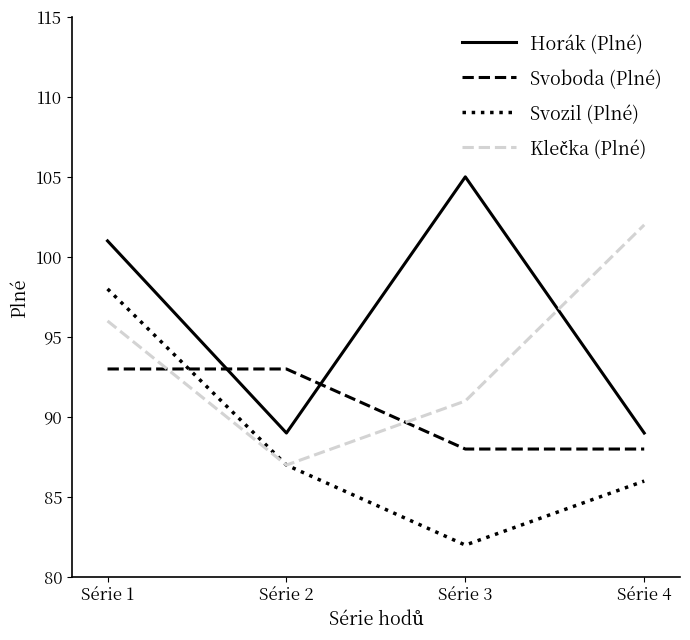

At which category does Svozil (Plné) reach its first local valley?

Série 3